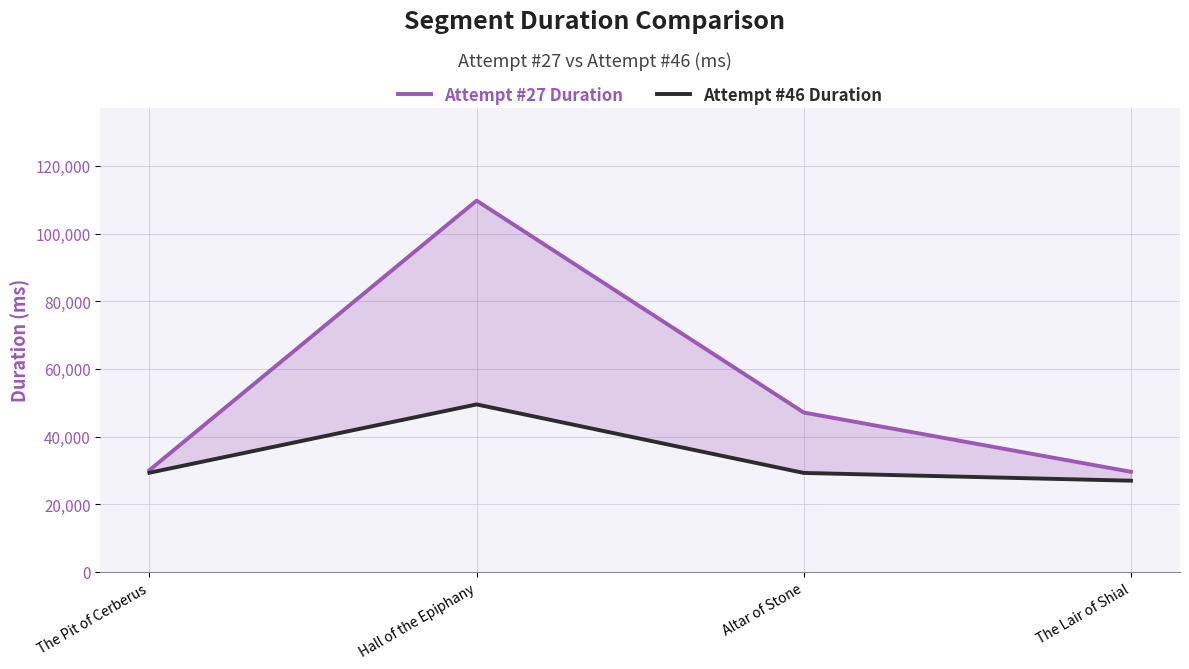

How many lines are shown in the chart?

2